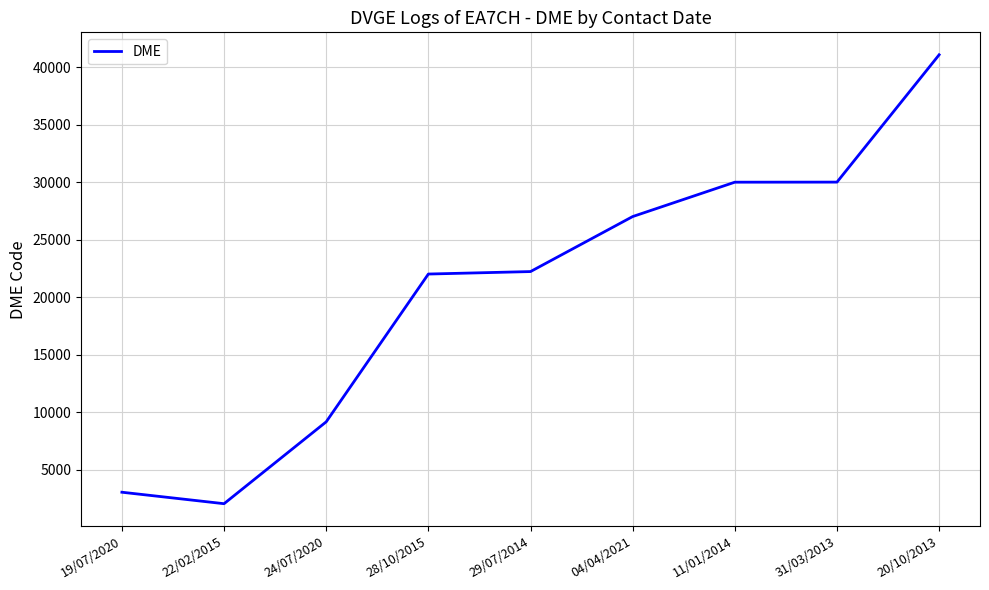

What is the average value?

20746